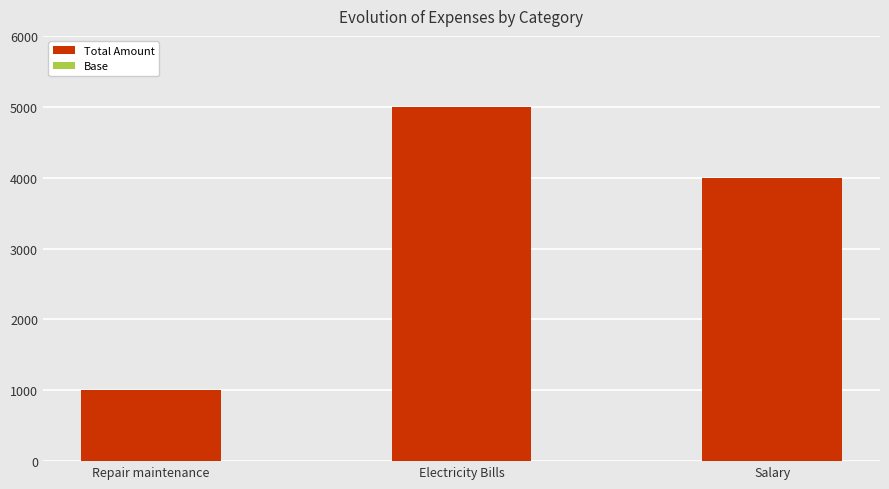

What is the difference between the maximum and minimum values?

4000